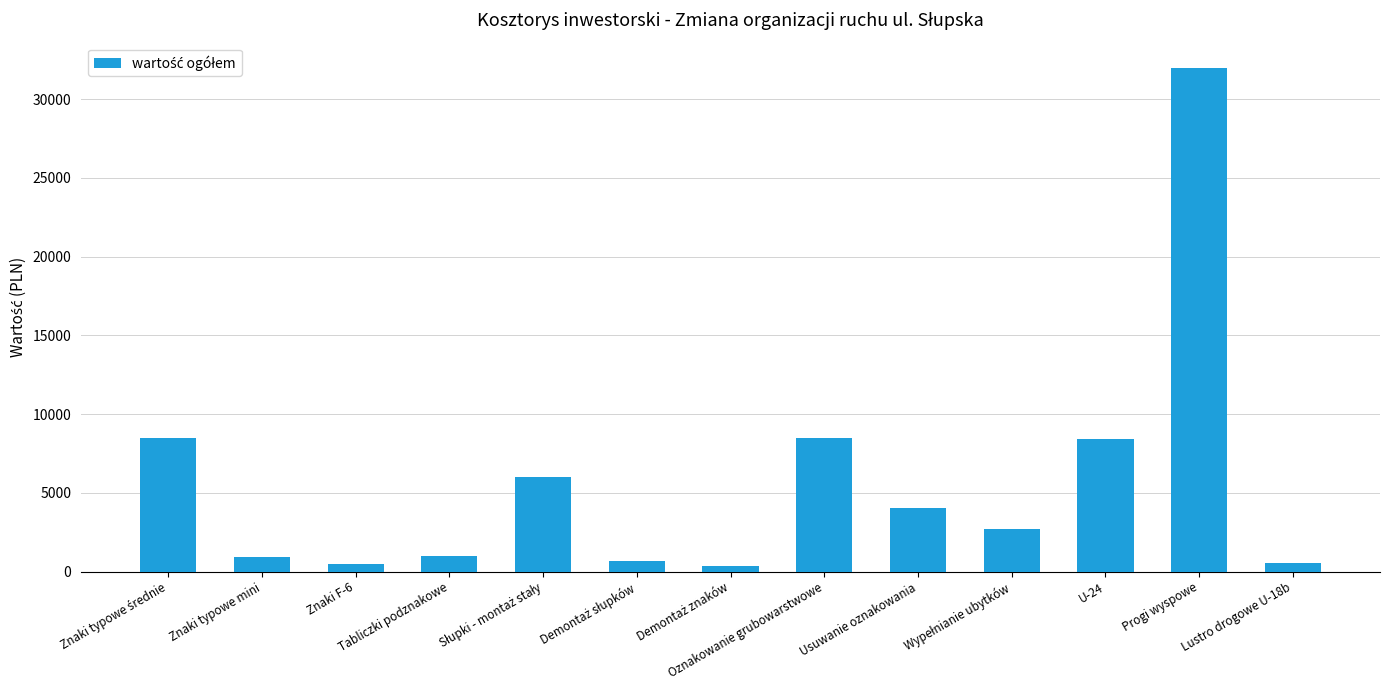

Are the bars grouped side by side (vs. stacked)?

No